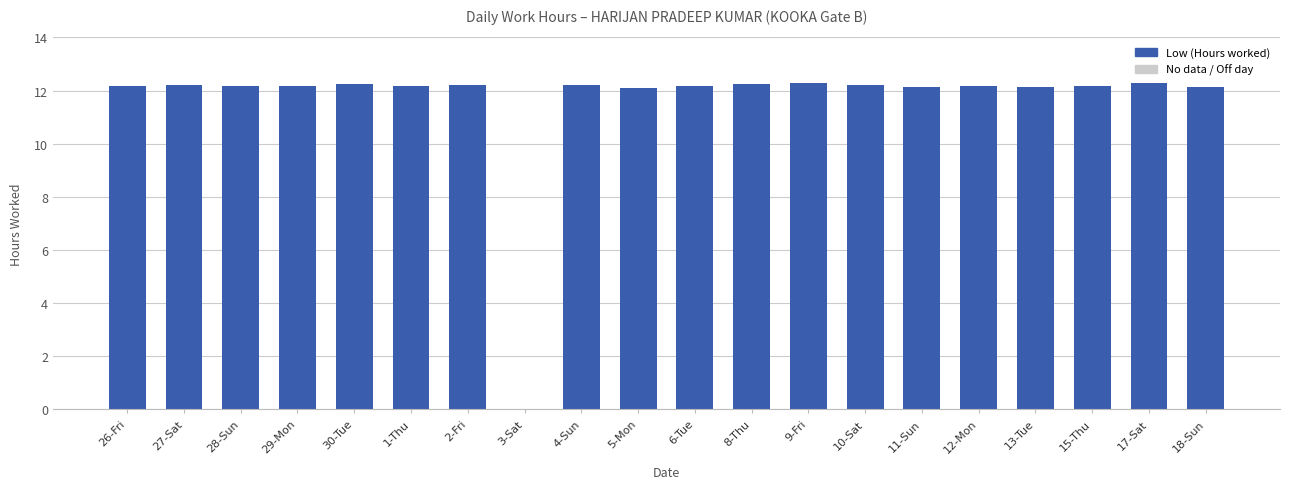

Read the value at 2-Fri.

12.2